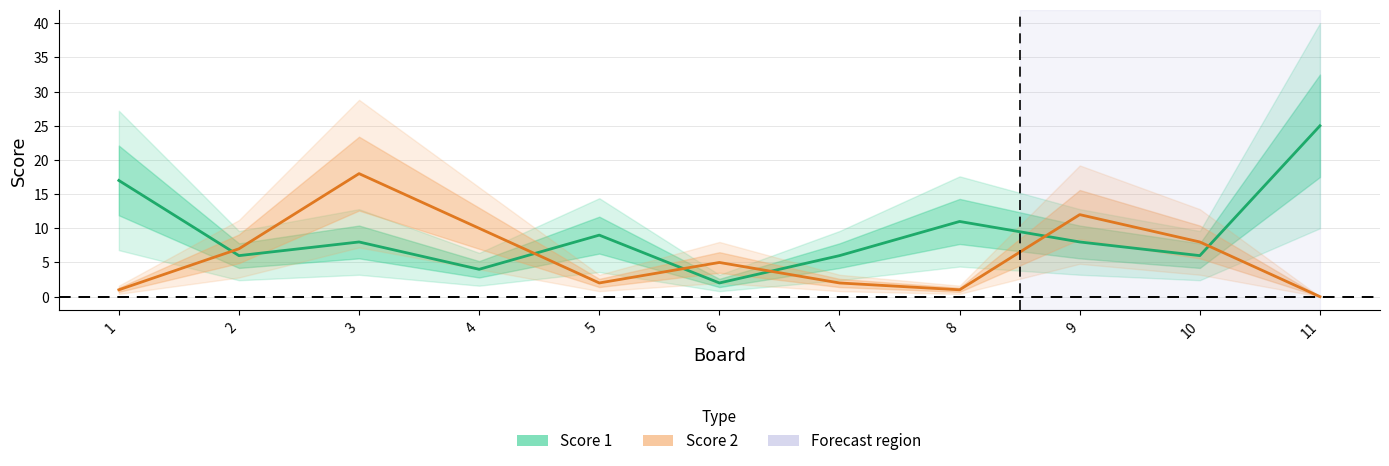

At which category is the sum across all series the highest?

3